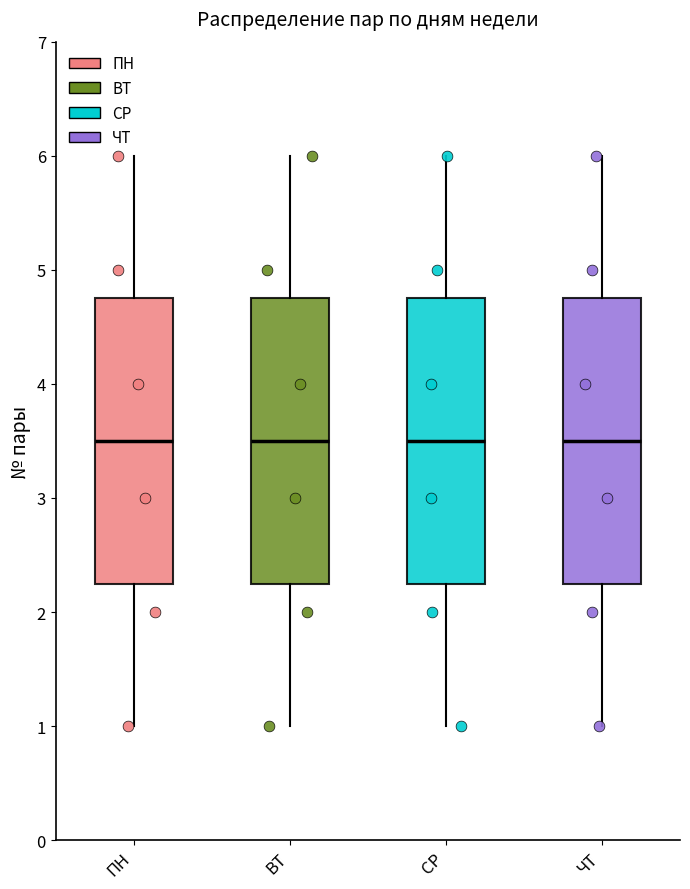

Reading left to right, read every box against the y-axis: the position of its median line, the range the box covers, and the ends of its whiskers. The values are not printed on the chart, so give them approximately, as read against the axis.

ПН: median 3.5, box 2.3 to 4.8, whiskers 1.0 to 6.0
ВТ: median 3.5, box 2.3 to 4.8, whiskers 1.0 to 6.0
СР: median 3.5, box 2.3 to 4.8, whiskers 1.0 to 6.0
ЧТ: median 3.5, box 2.3 to 4.8, whiskers 1.0 to 6.0